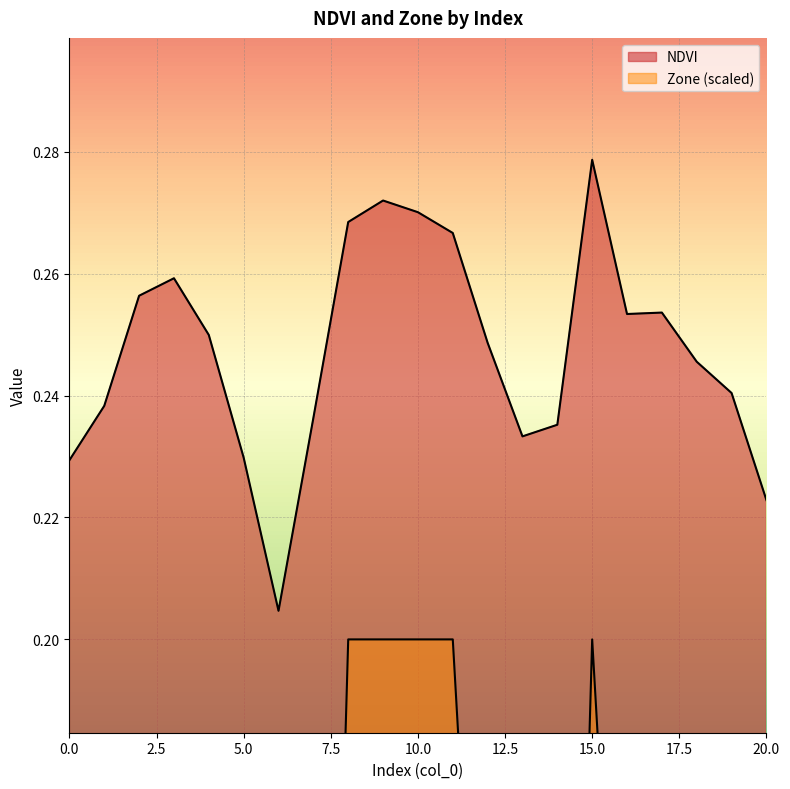

True or false: NDVI and Zone intersect in this chart.

False